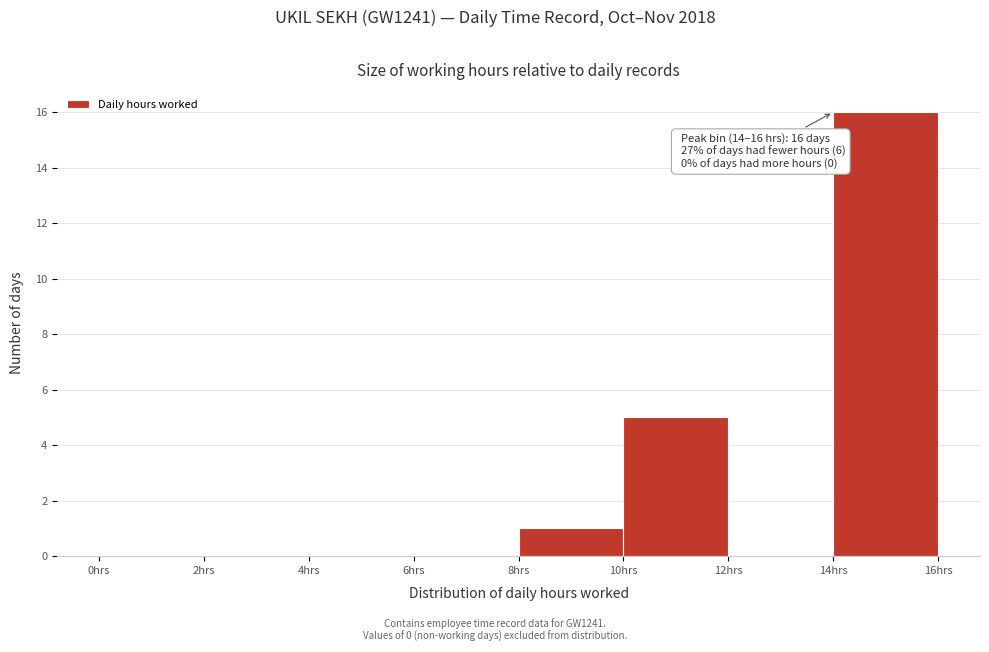

Which range on the x-axis has the tallest bar?

14 to 16